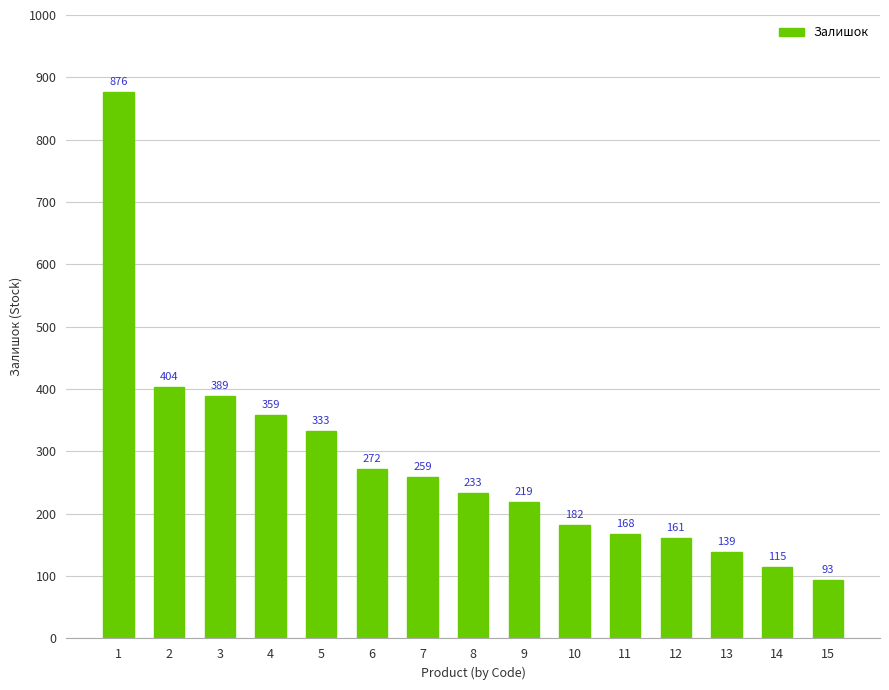

What is the value of the 1st bar from the left?

876